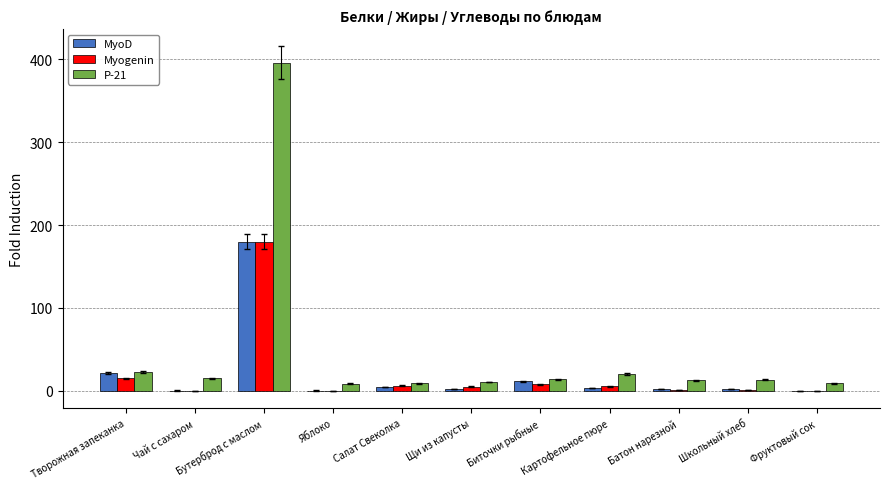

Which category has the highest value across all series?

Бутерброд с маслом